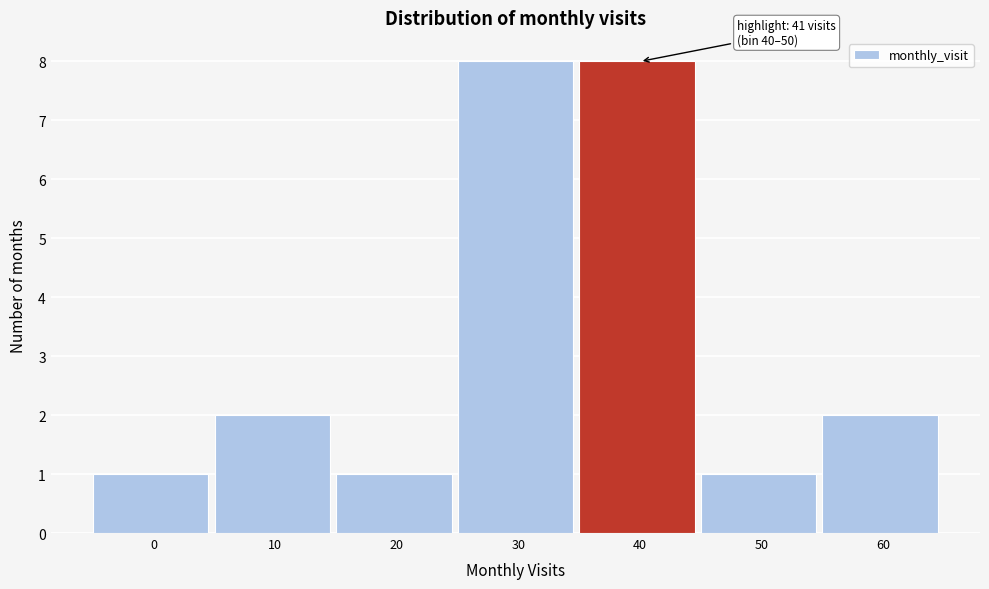

Reading left to right, extract all data points from this chart.

1	2	1	8	8	1	2